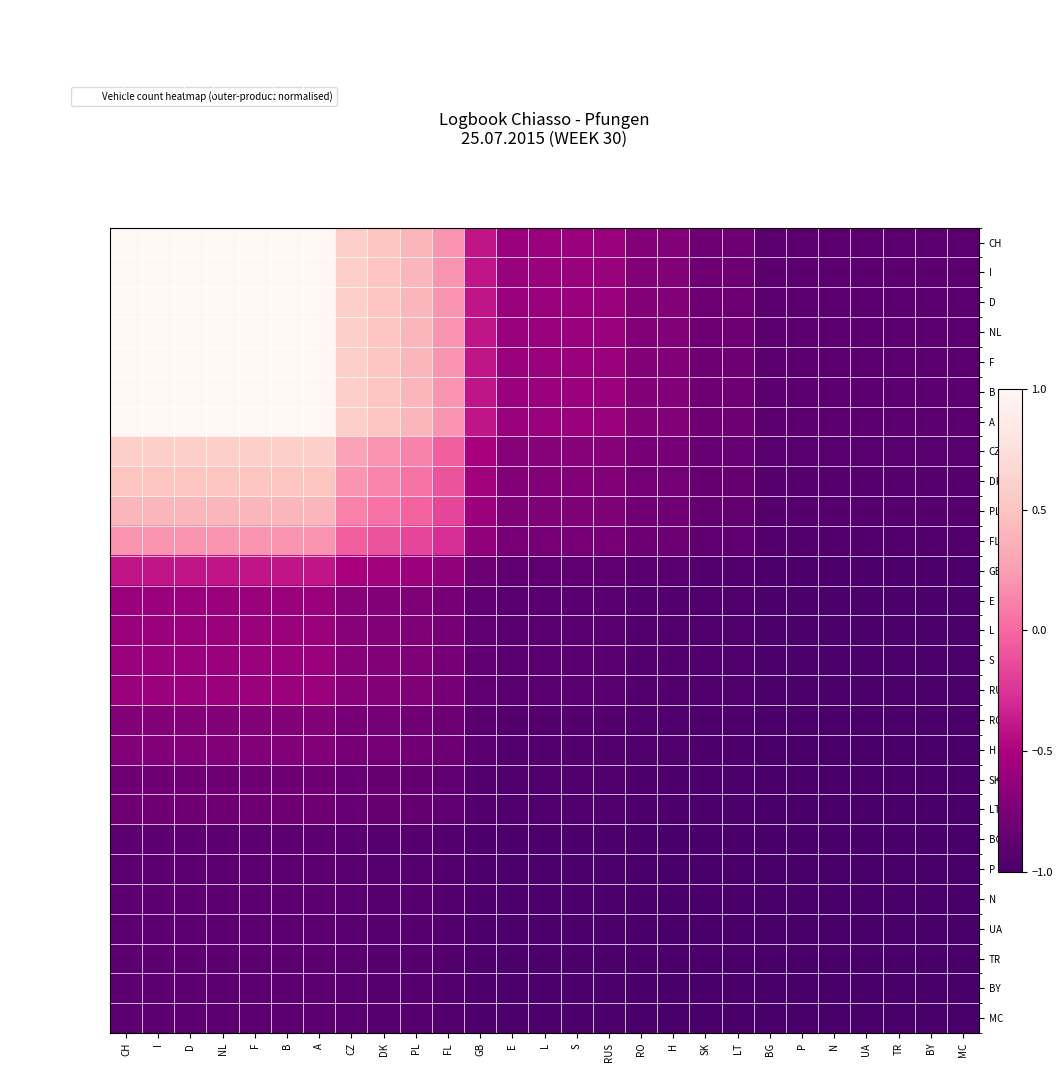

How many distinct data groups are displayed?

27